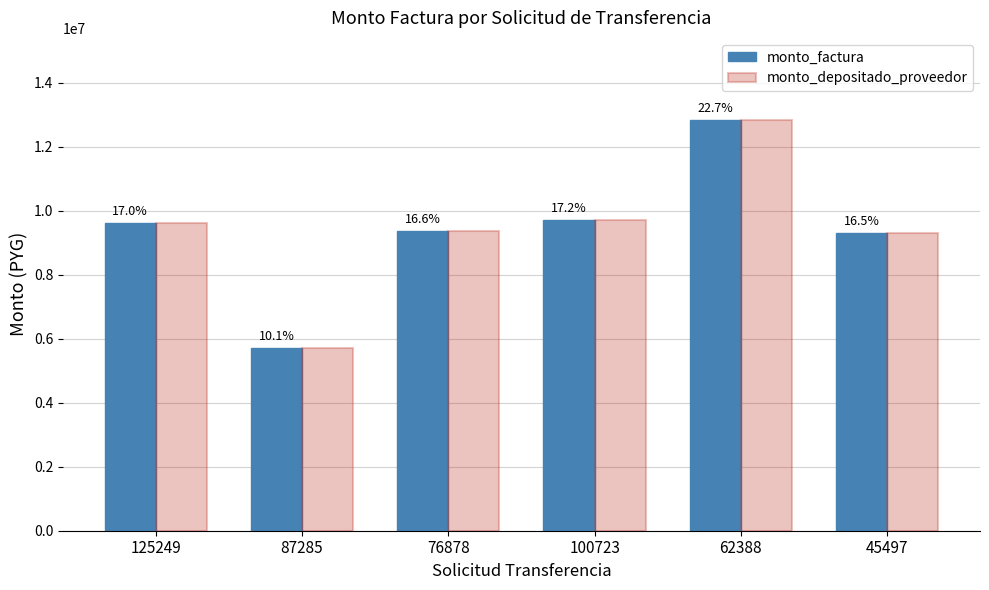

What position from the left is 76878?

3